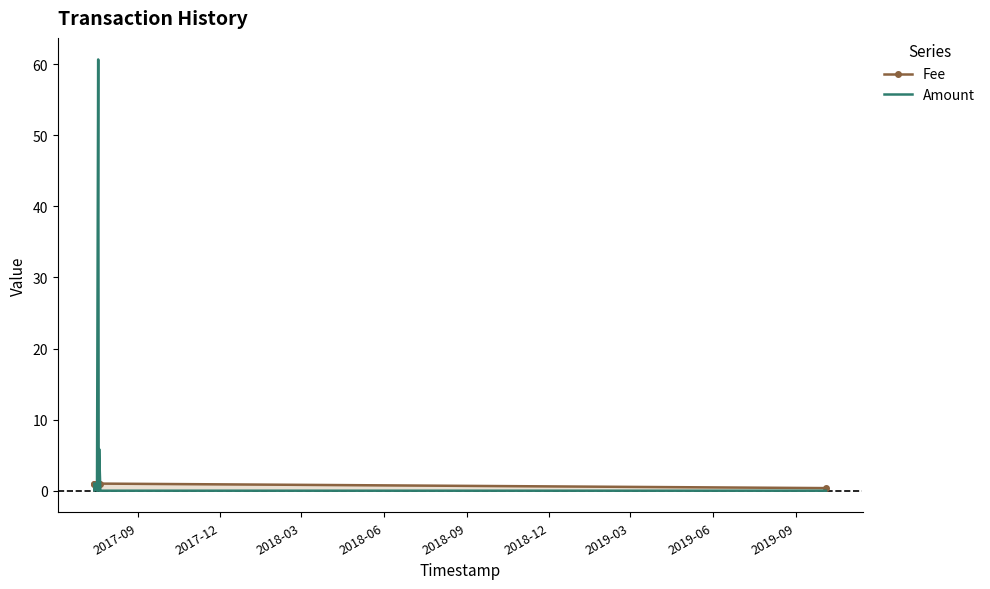

List the series in order of their peak value, lowest first.

Fee, Amount